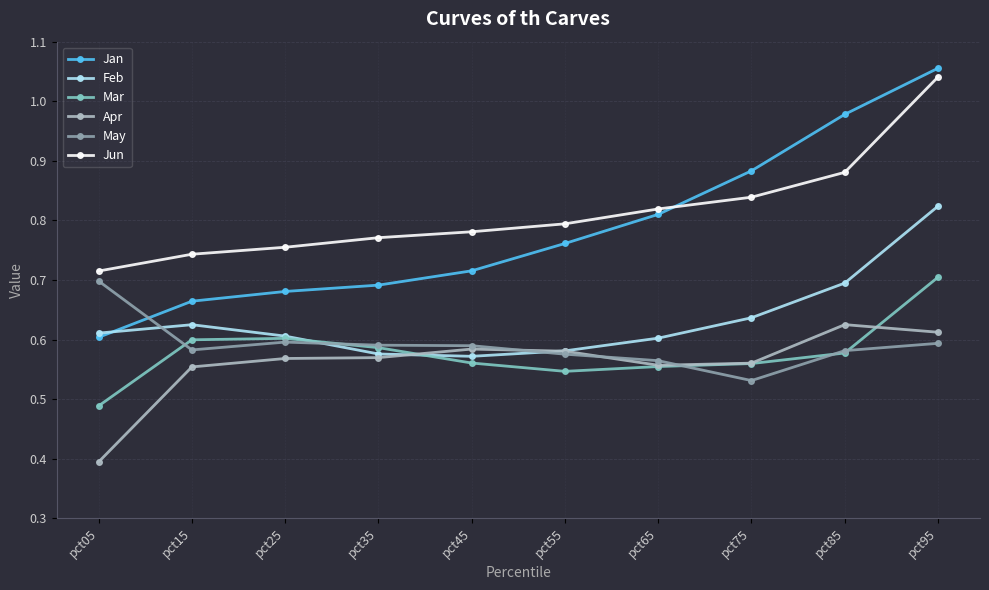

At which label does May reach its minimum?

pct75